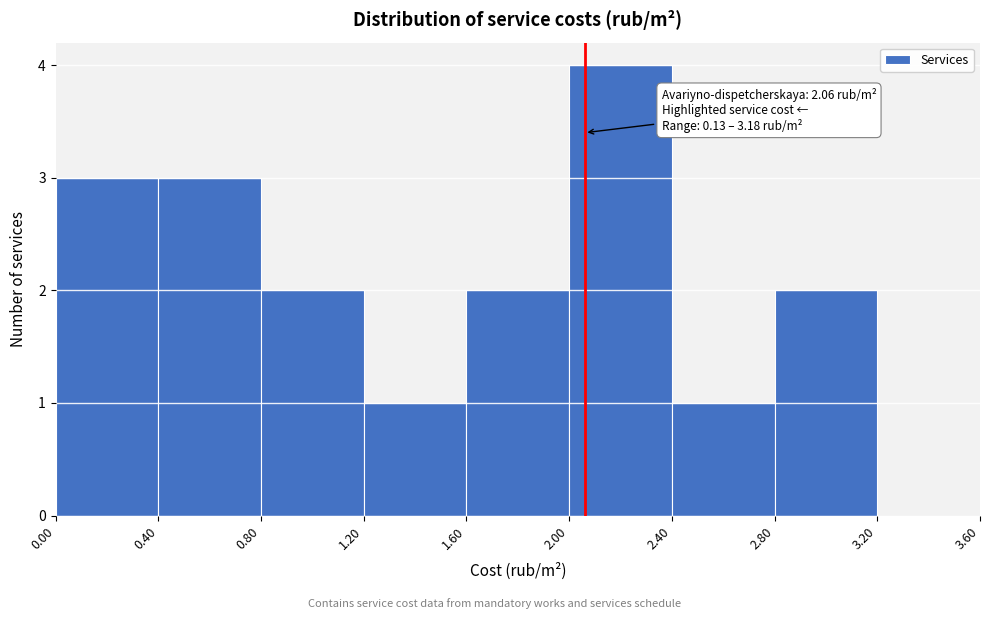

Over which range of the x-axis is the bar tallest?

2.00 to 2.40